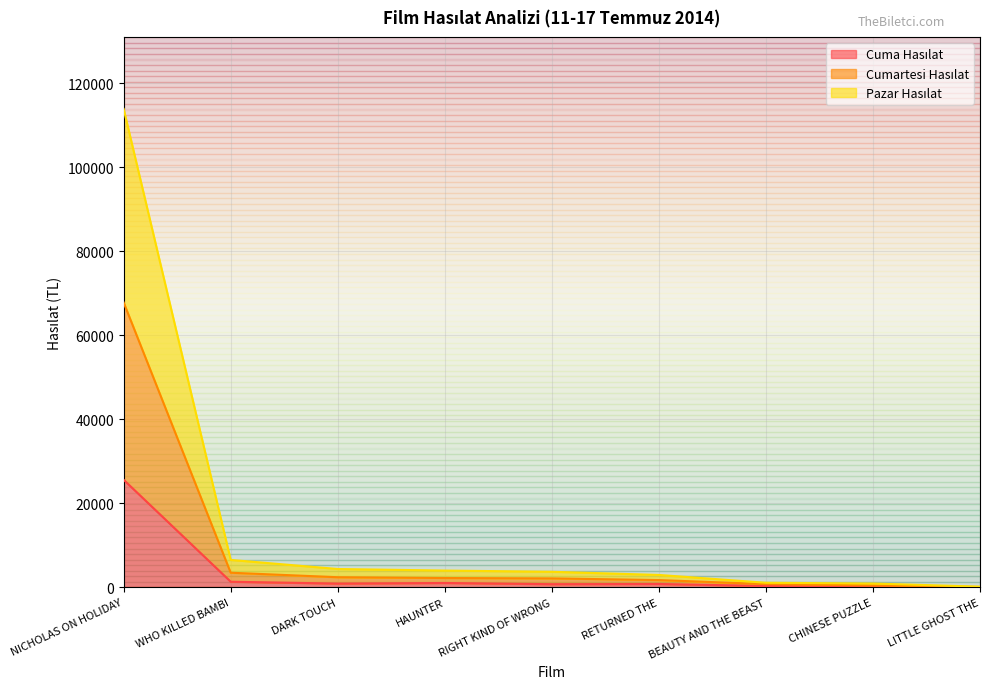

What is the label of the 3rd point from the right?

BEAUTY AND THE BEAST